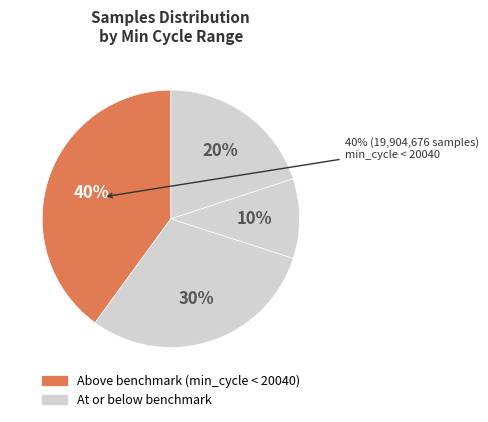

Which series has the widest spread of values?

Above benchmark